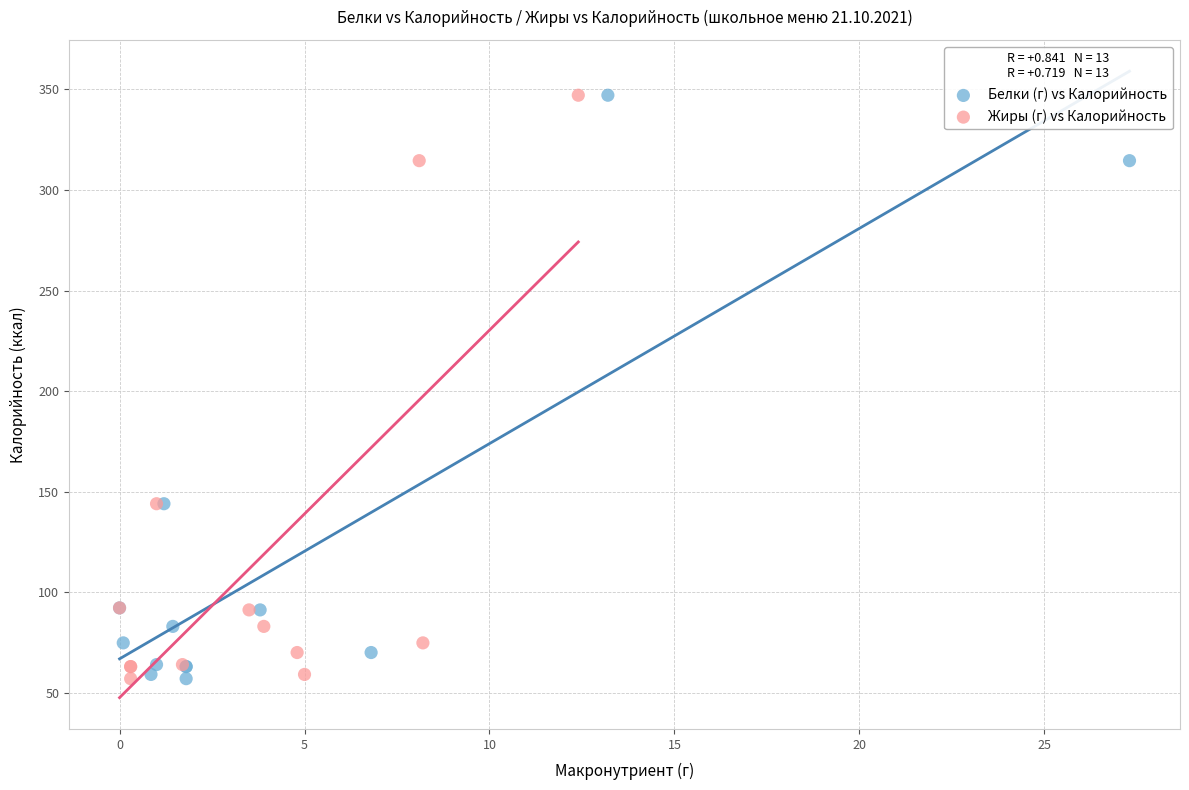

What are all the series names shown in the legend?

Белки (г) vs Калорийность, Жиры (г) vs Калорийность